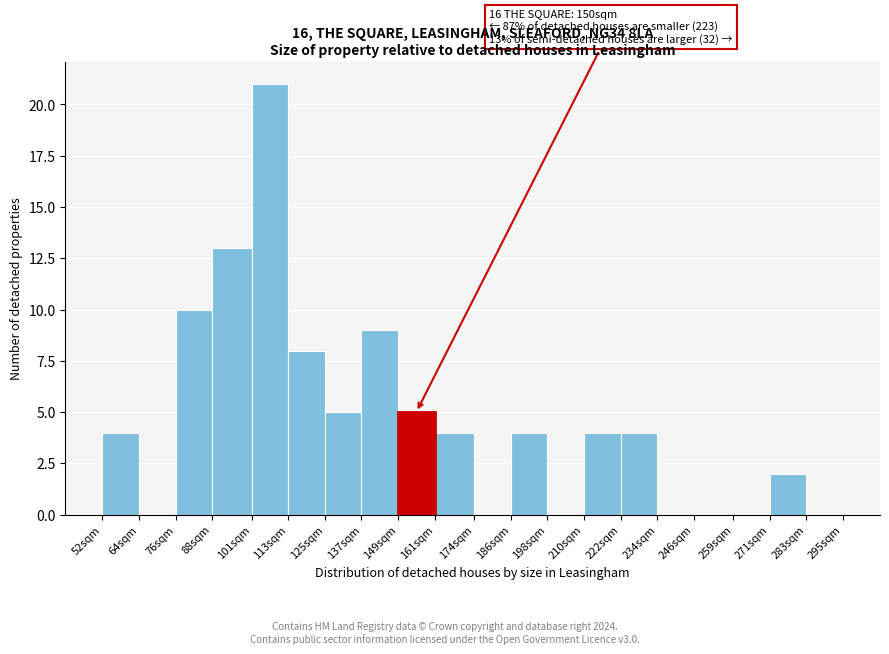

Reading left to right, what are all the values shown in this chart?

52sqm=4	64sqm=0	76sqm=10	88sqm=13	101sqm=21	113sqm=8	125sqm=5	137sqm=9	149sqm=5	161sqm=4	174sqm=0	186sqm=4	198sqm=0	210sqm=4	222sqm=4	234sqm=0	246sqm=0	259sqm=0	271sqm=2	283sqm=0